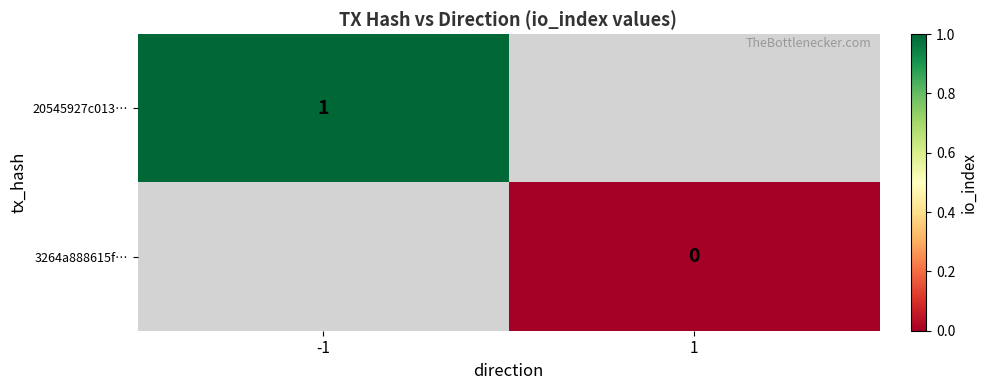

Is the value of 20545927c013… at -1 greater than the value of 3264a888615f… at 1?

Yes